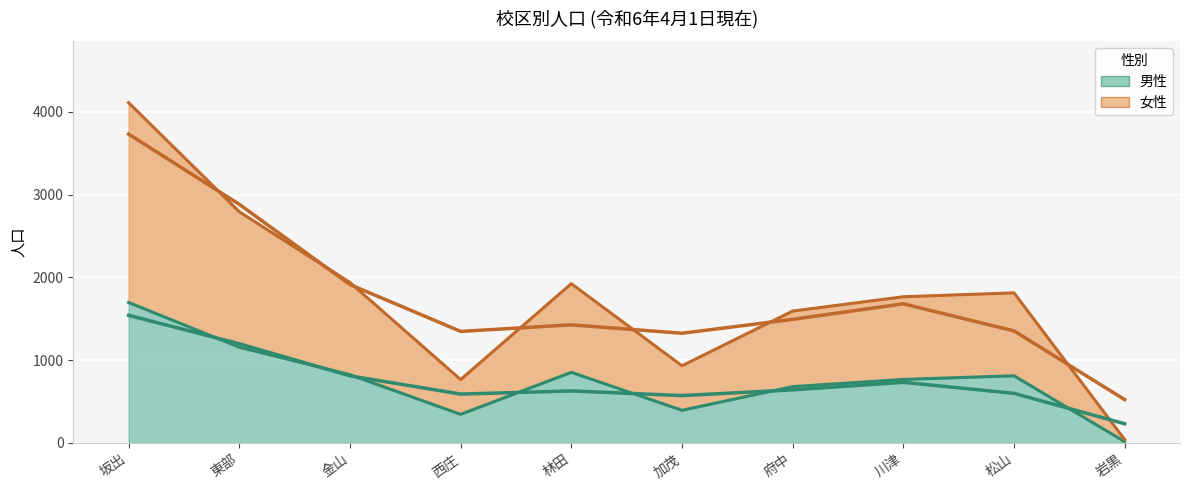

At which category does 男性 reach its first local valley?

西庄